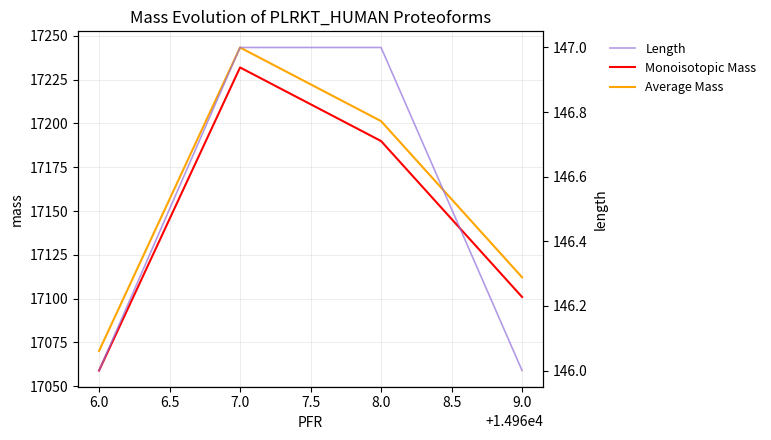

True or false: Monoisotopic Mass and Average Mass intersect in this chart.

False